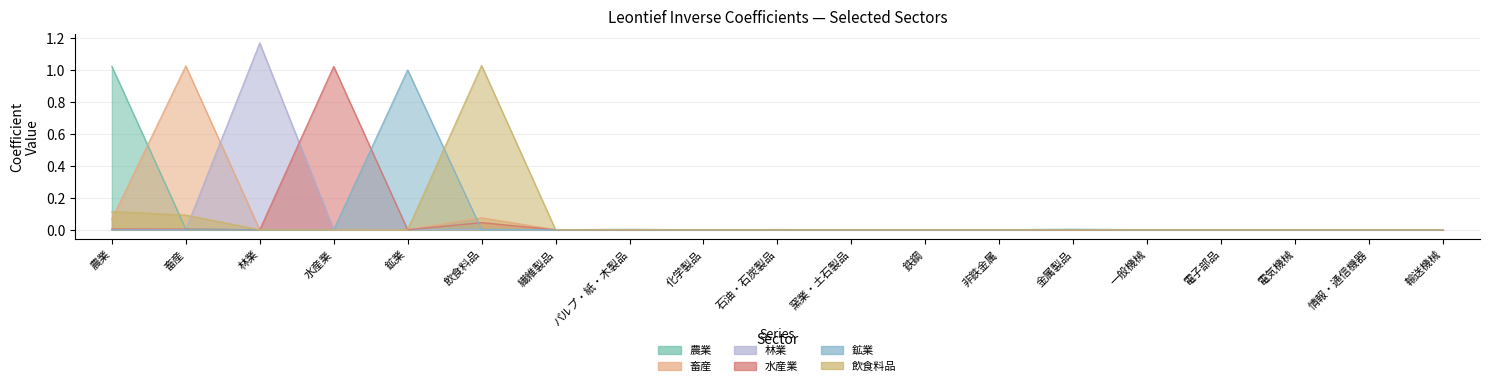

Does the chart display data point markers on the line(s)?

No